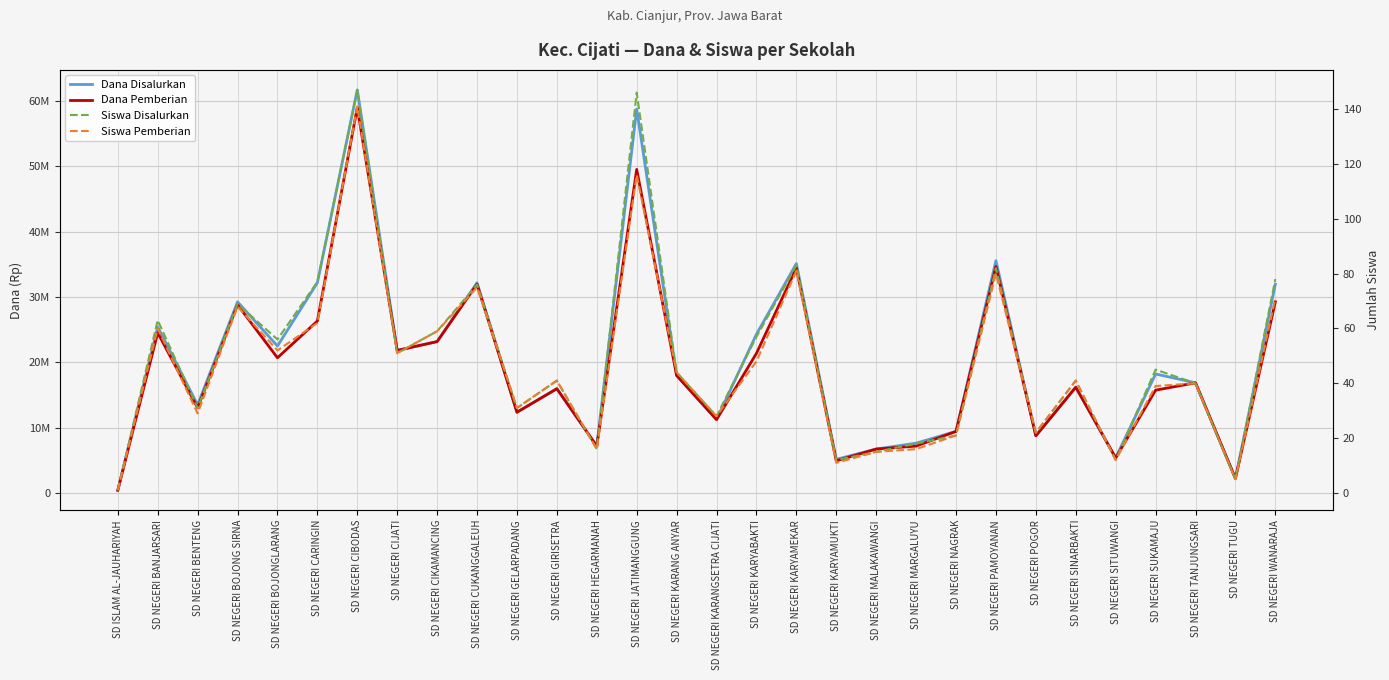

Which series changed the most between SD NEGERI BOJONG SIRNA and SD NEGERI HEGARMANAH?

Dana Disalurkan